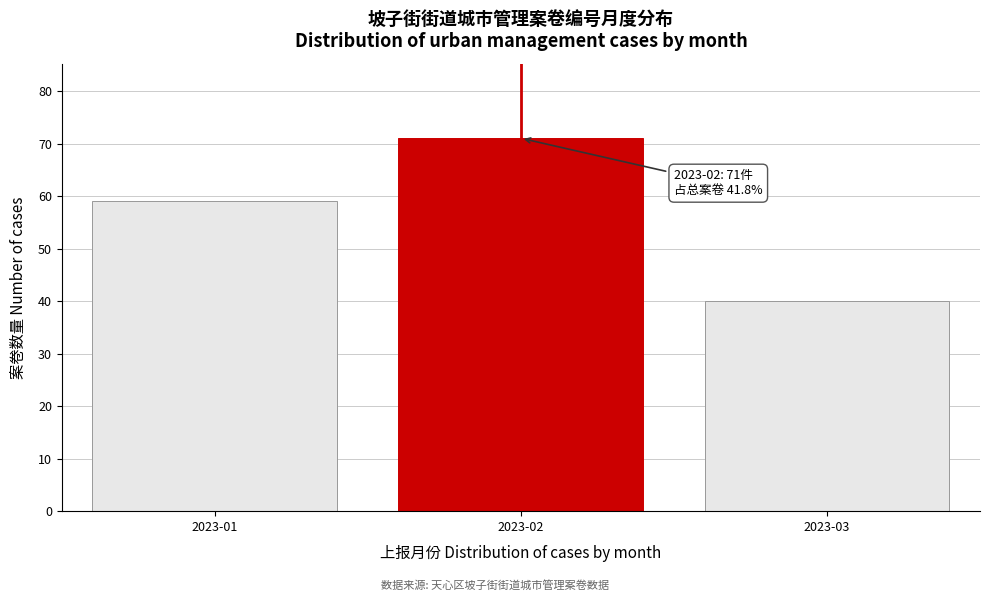

Reading left to right, extract all data points from this chart.

2023-01=59	2023-02=71	2023-03=40